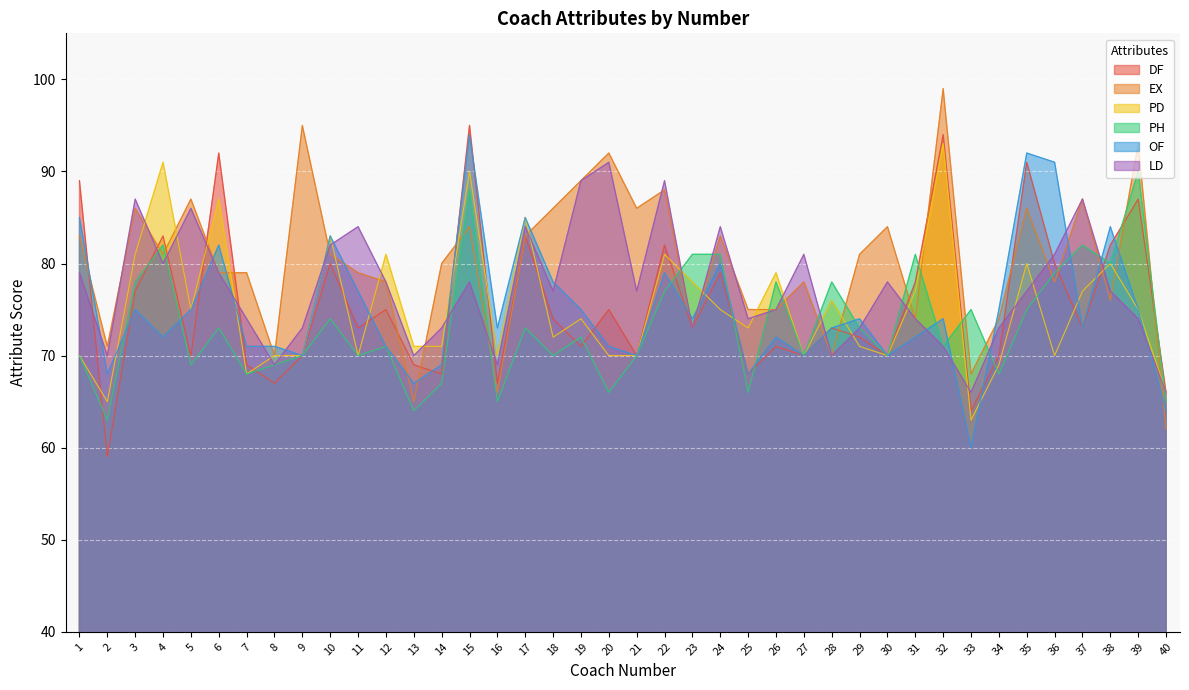

At how many categories does at least one series exceed 60?

40